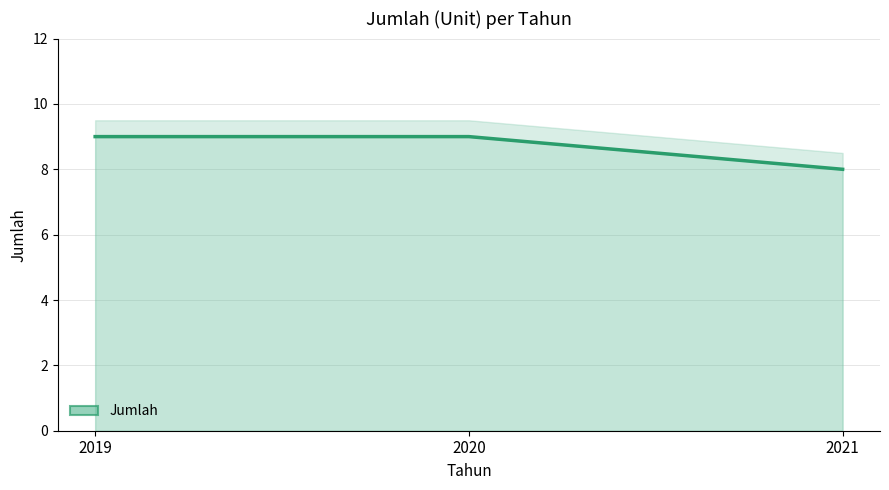

Rank the categories by value from highest to lowest.

2019, 2020, 2021